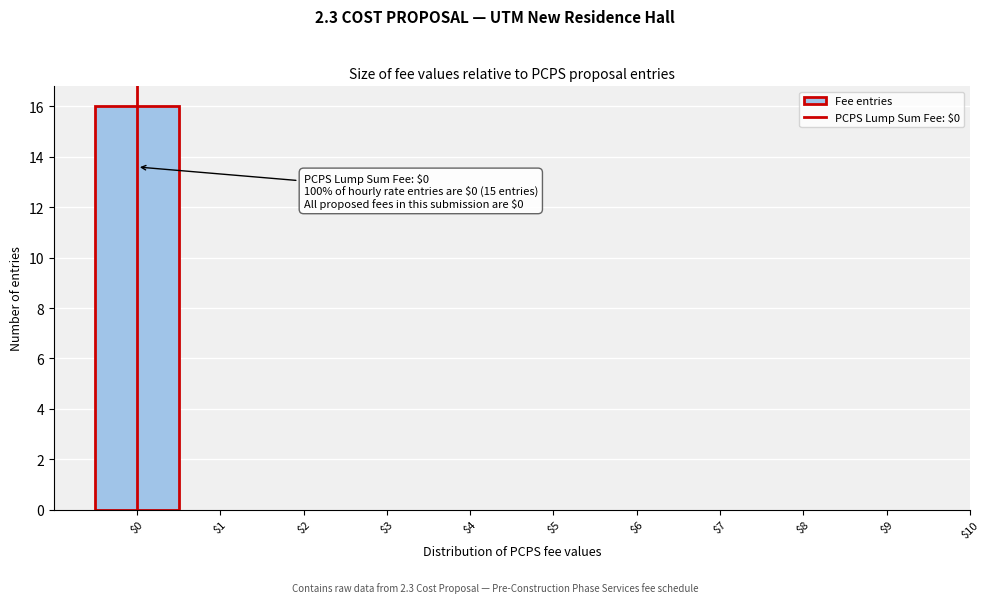

Which range on the x-axis has the tallest bar?

-0.5 to 0.5